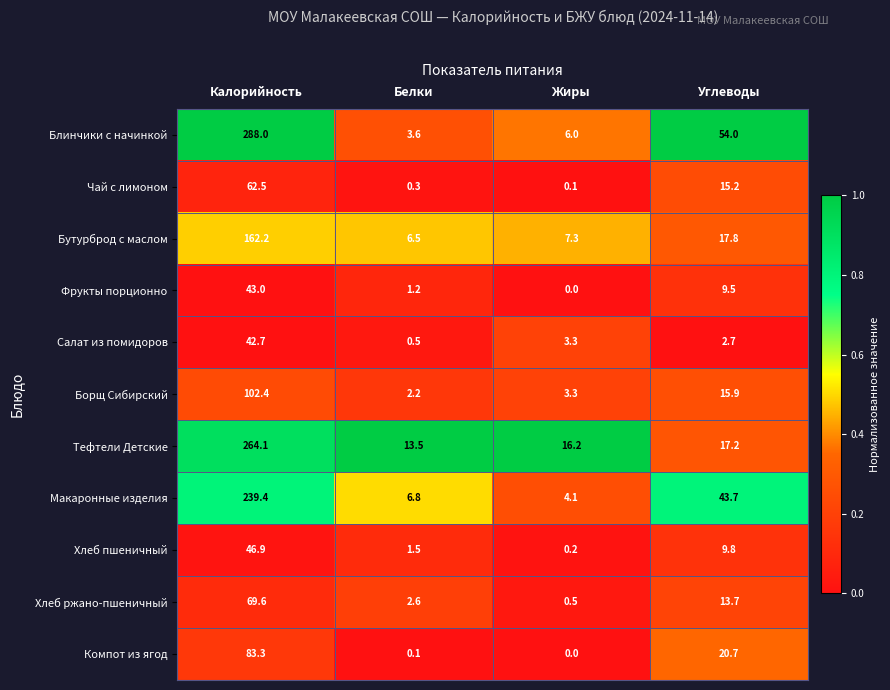

Which series has the largest range (max minus min)?

Блинчики с начинкой